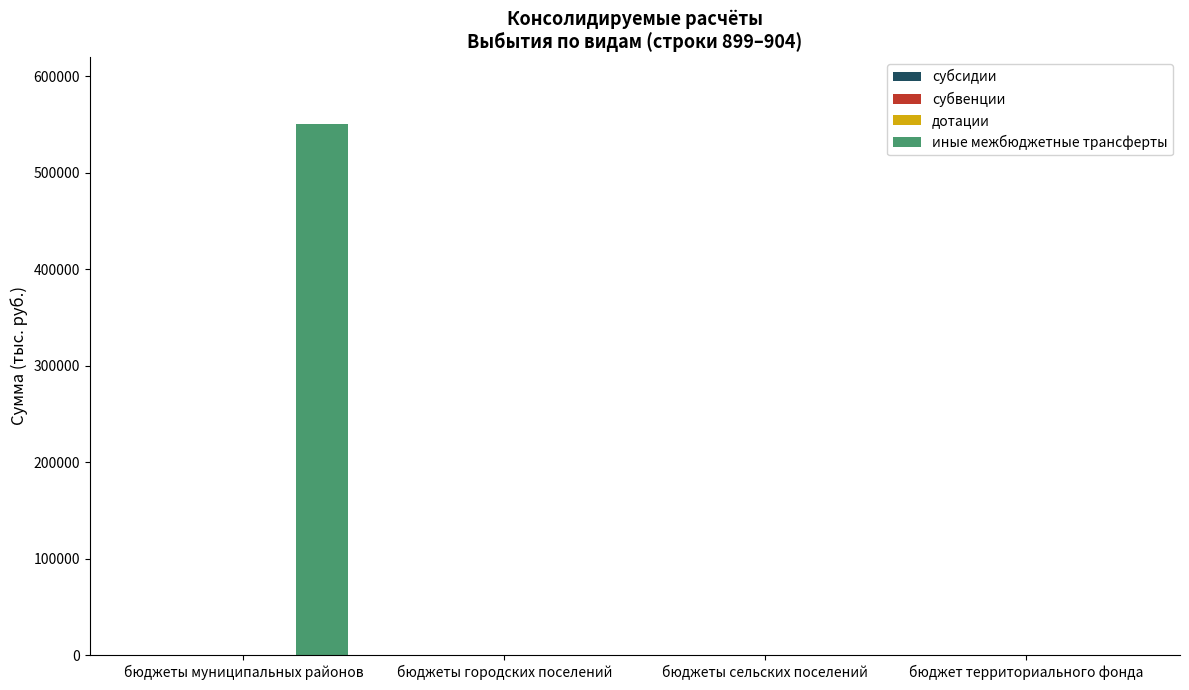

How many distinct data groups are displayed?

1